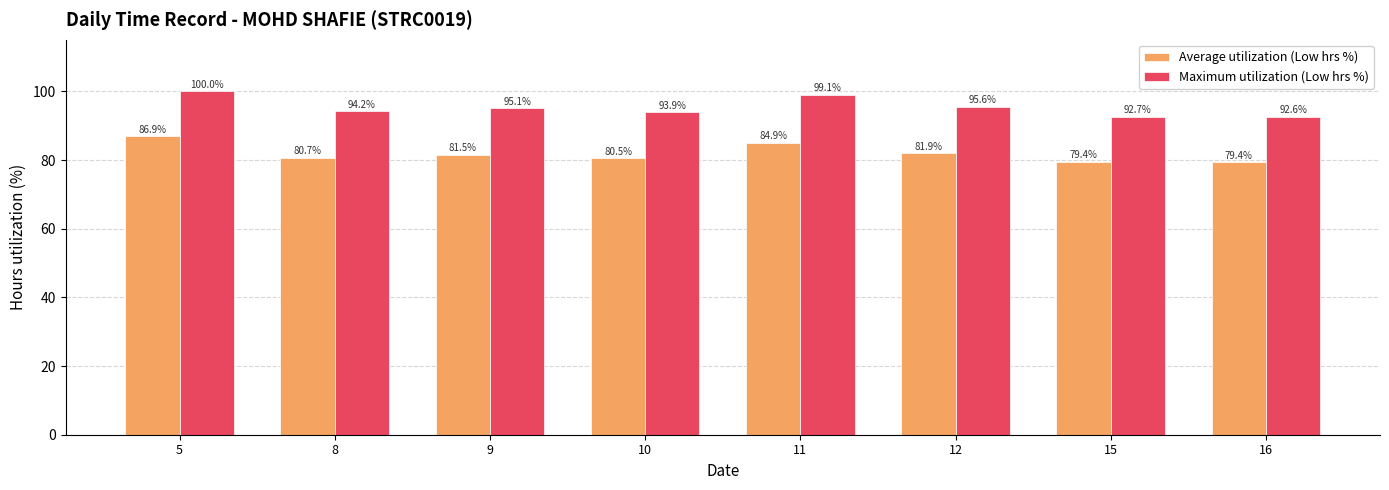

Reading left to right, transcribe all the data shown in this chart.

Average utilization (Low hrs %): 5=86.9	8=80.7	9=81.5	10=80.5	11=84.9	12=81.9	15=79.4	16=79.4
Maximum utilization (Low hrs %): 5=100.0	8=94.2	9=95.1	10=93.9	11=99.1	12=95.6	15=92.7	16=92.6